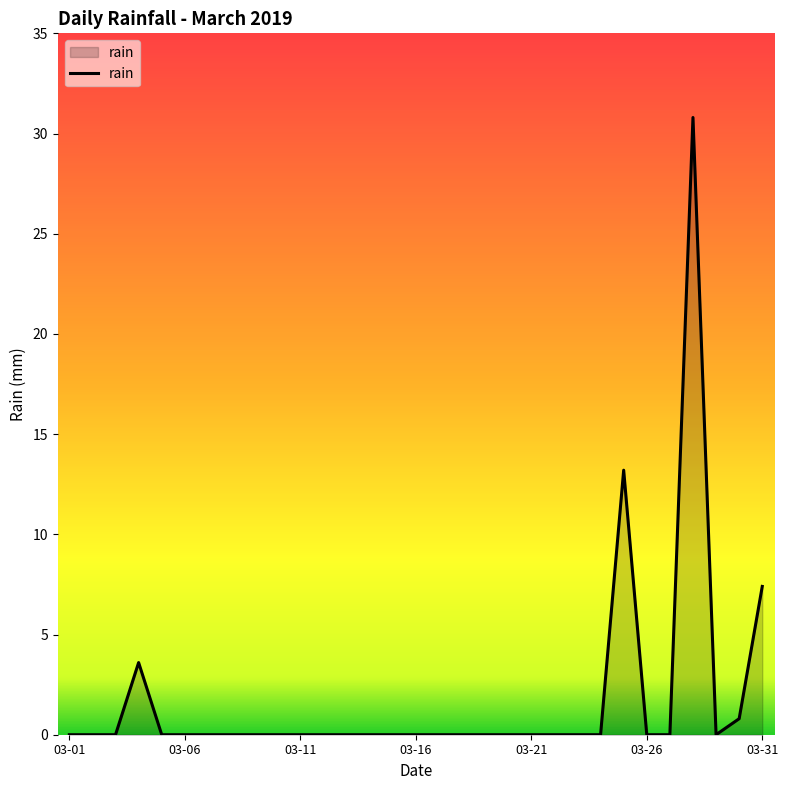

How many lines are shown in the chart?

1